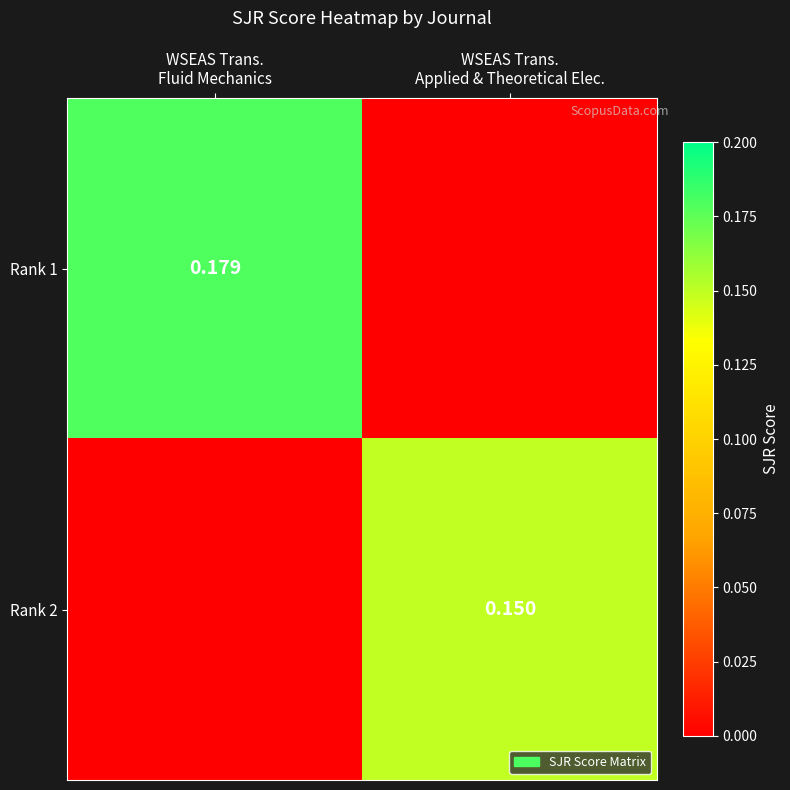

What is the total value across all series at WSEAS Trans.
Fluid Mechanics?

0.2